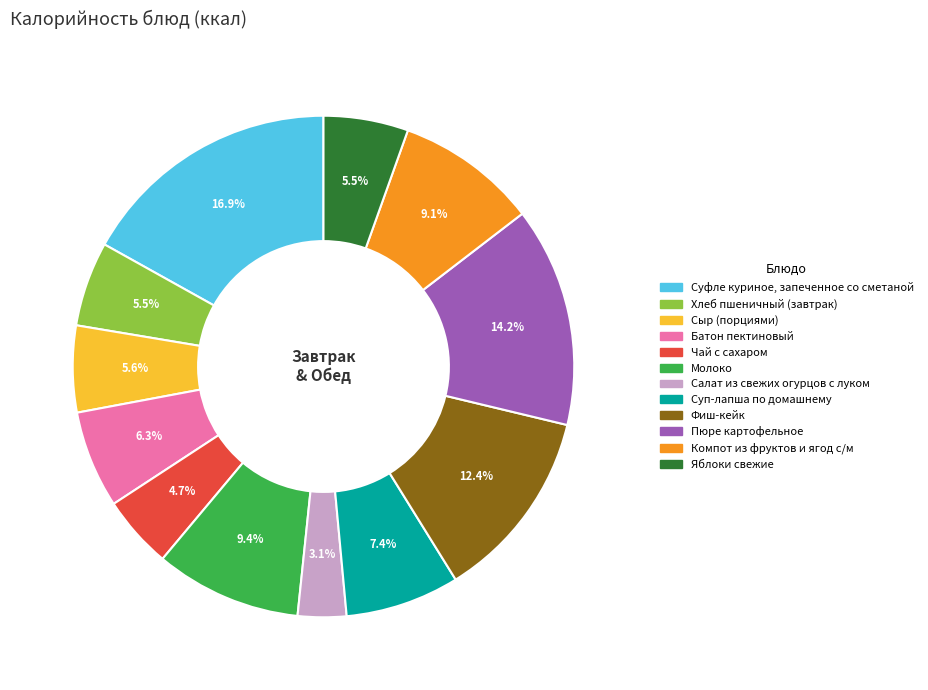

Which category has the biggest portion of the pie?

Суфле куриное, запеченное со сметаной